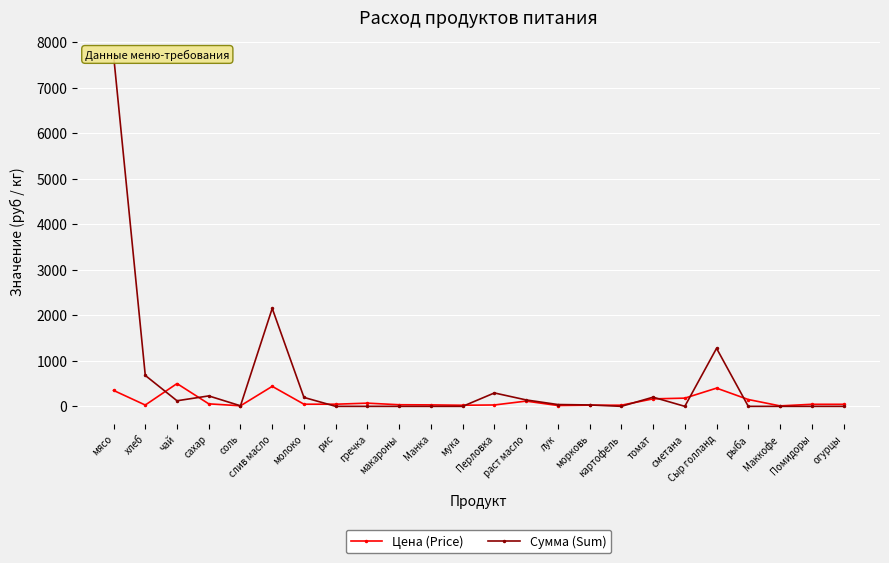

Reading right to left, list all the values displayed in this chart.

Цена (Price): огурцы=45.0	Помидоры=45.0	Маккофе=10.0	рыба=150.0	Сыр голланд=400.0	сметана=180.0	томат=164.3	картофель=25.0	морковь=25.0	лук=18.0	раст масло=115.0	Перловка=30.0	мука=24.0	Манка=32.0	макароны=35.0	гречка=70.0	рис=47.0	молоко=47.0	слив масло=438.9	соль=12.0	сахар=55.0	чай=500.0	хлеб=28.6	мясо=350.0
Сумма (Sum): огурцы=0.0	Помидоры=0.0	Маккофе=0.0	рыба=0.0	Сыр голланд=1274.0	сметана=0.0	томат=201.3	картофель=0.0	морковь=30.6	лук=39.7	раст масло=140.9	Перловка=294.0	мука=0.0	Манка=0.0	макароны=0.0	гречка=0.0	рис=0.0	молоко=195.8	слив масло=2150.6	соль=11.8	сахар=229.1	чай=122.5	хлеб=679.0	мясо=7717.5